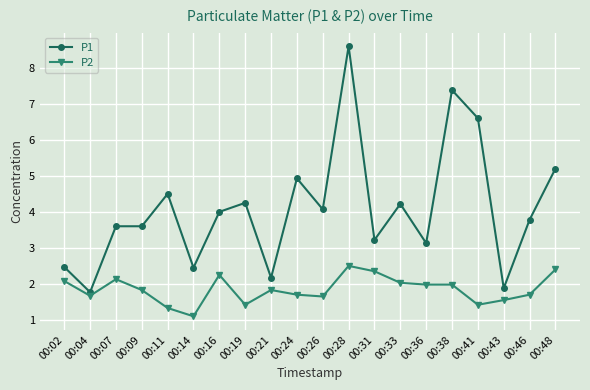

True or false: P1 and P2 intersect in this chart.

False